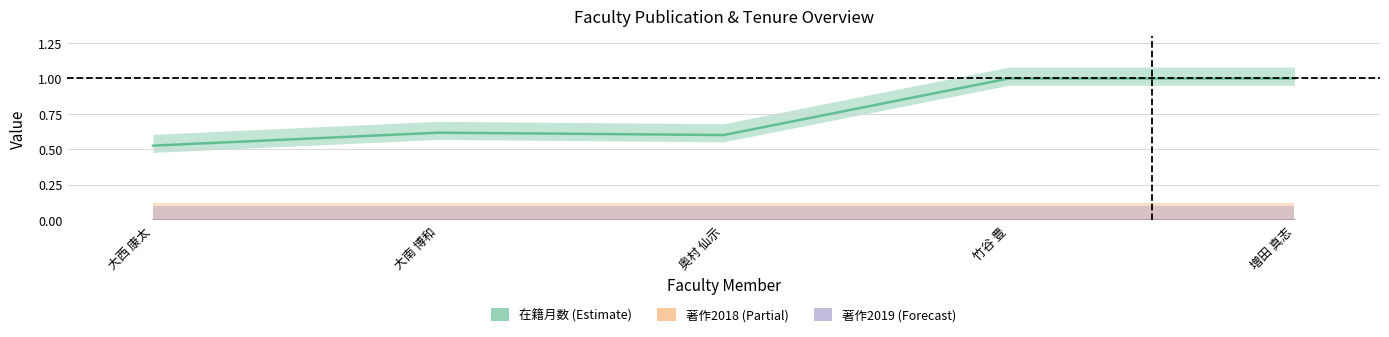

Which category has the lowest value in the 著作2019 series?

大西 康太